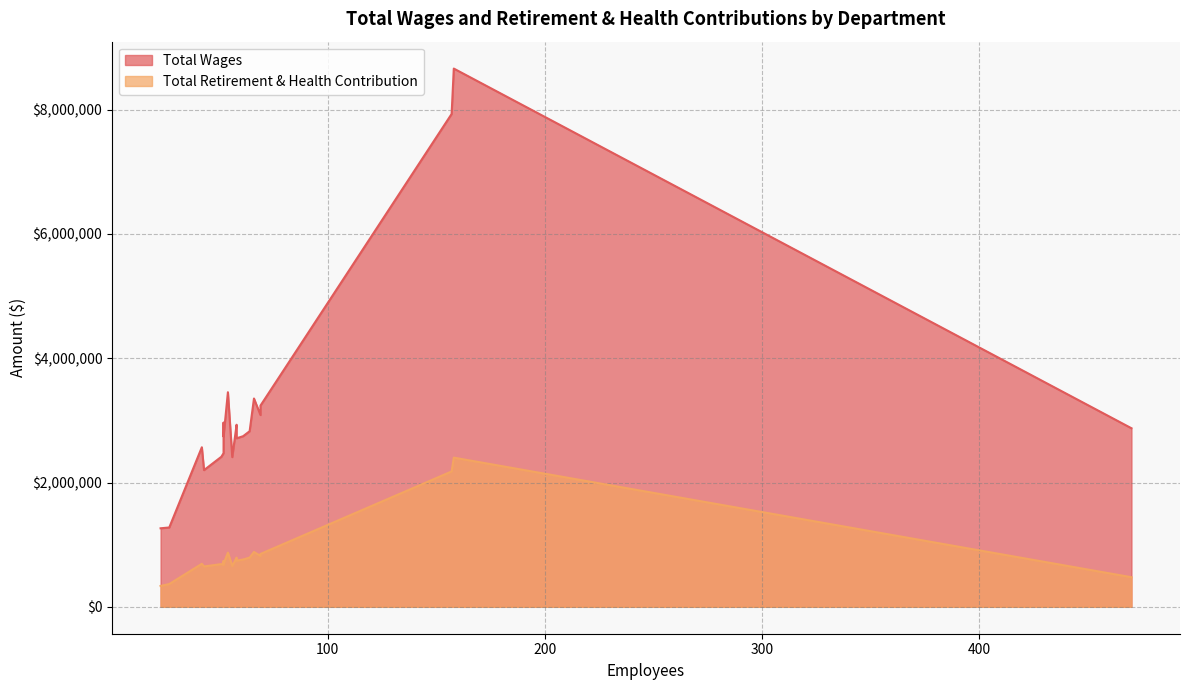

True or false: Total Wages has a value of 3452459 at Special Education.

True